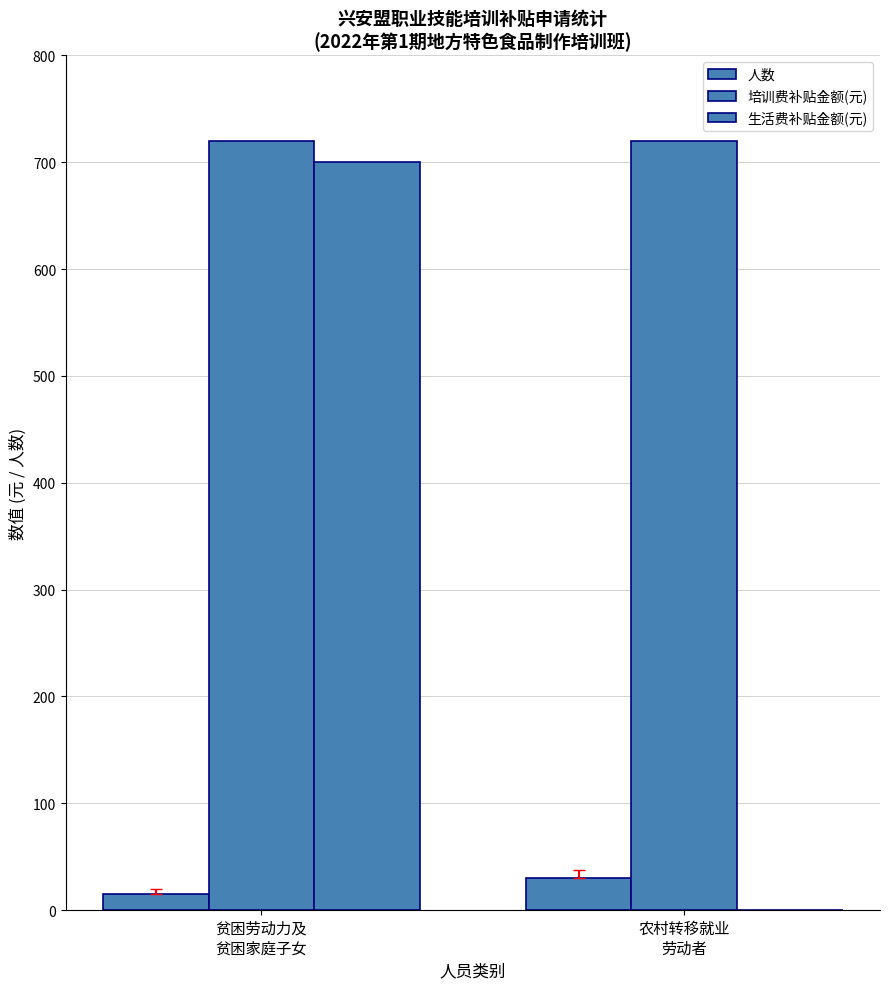

Count the number of data series in this chart.

3